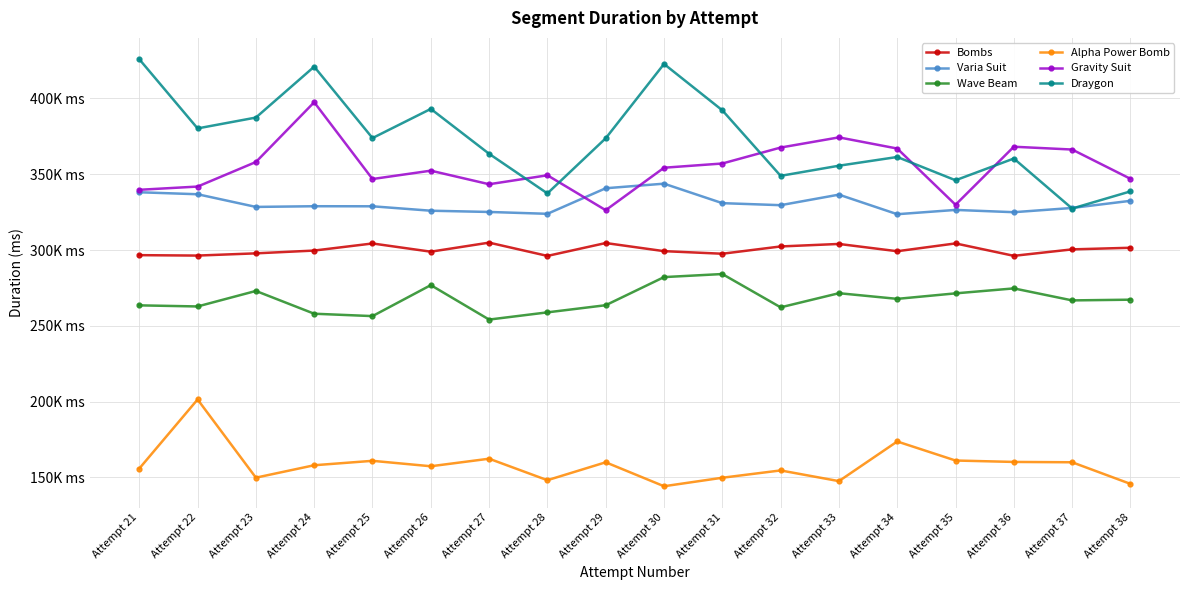

After their last crossing, which series has the higher values: Varia Suit or Gravity Suit?

Gravity Suit